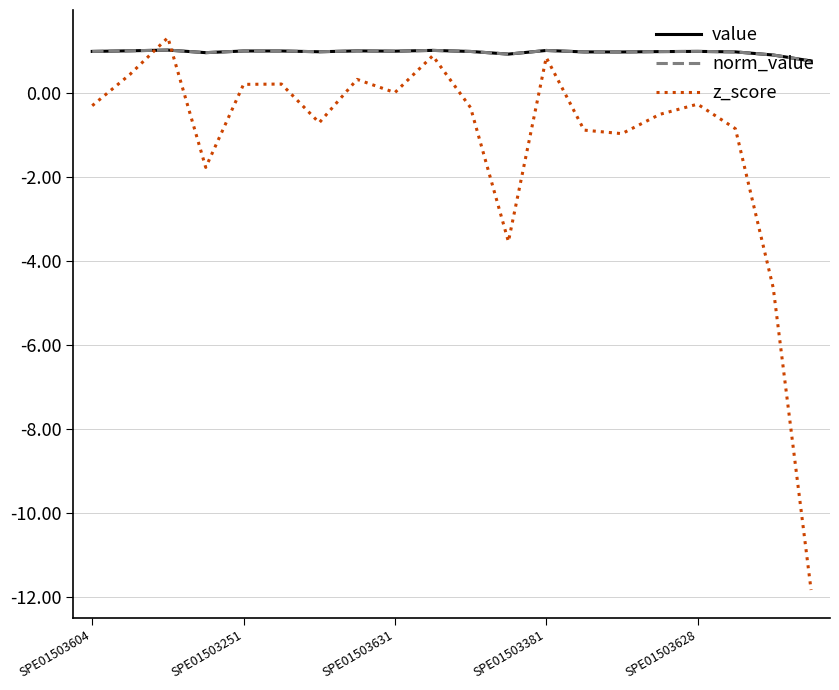

How many lines are shown in the chart?

3